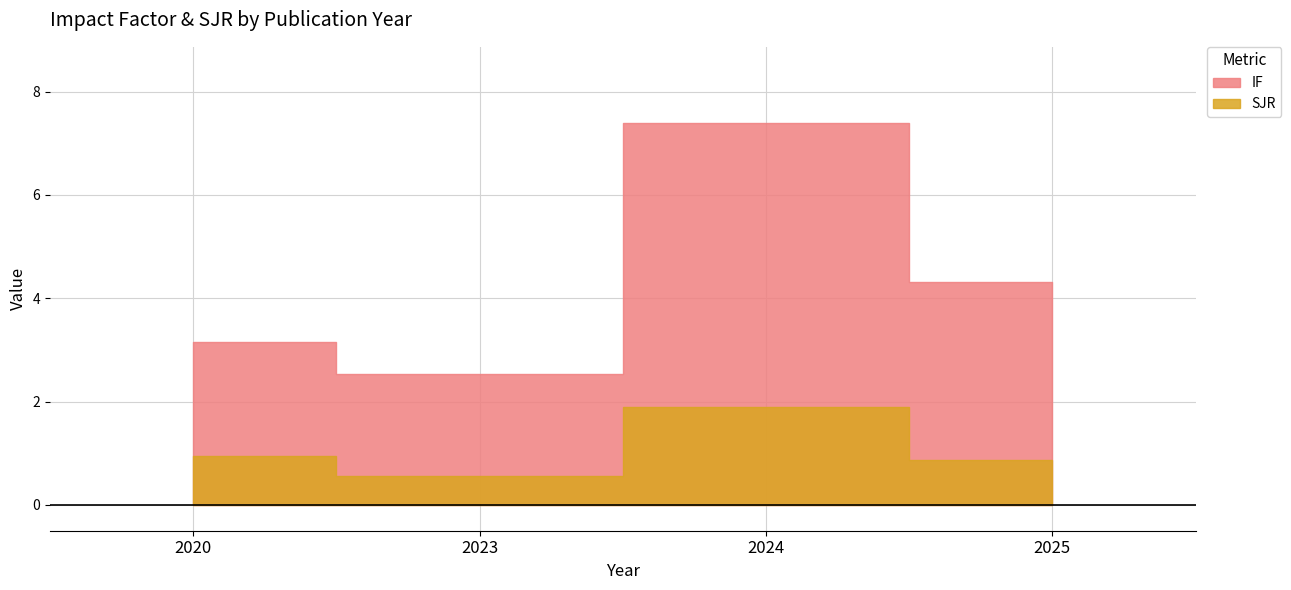

Reading right to left, extract all data points from this chart.

IF: 2025=4.3	2024=7.4	2023=2.5	2020=3.1
SJR: 2025=0.9	2024=1.9	2023=0.6	2020=0.9